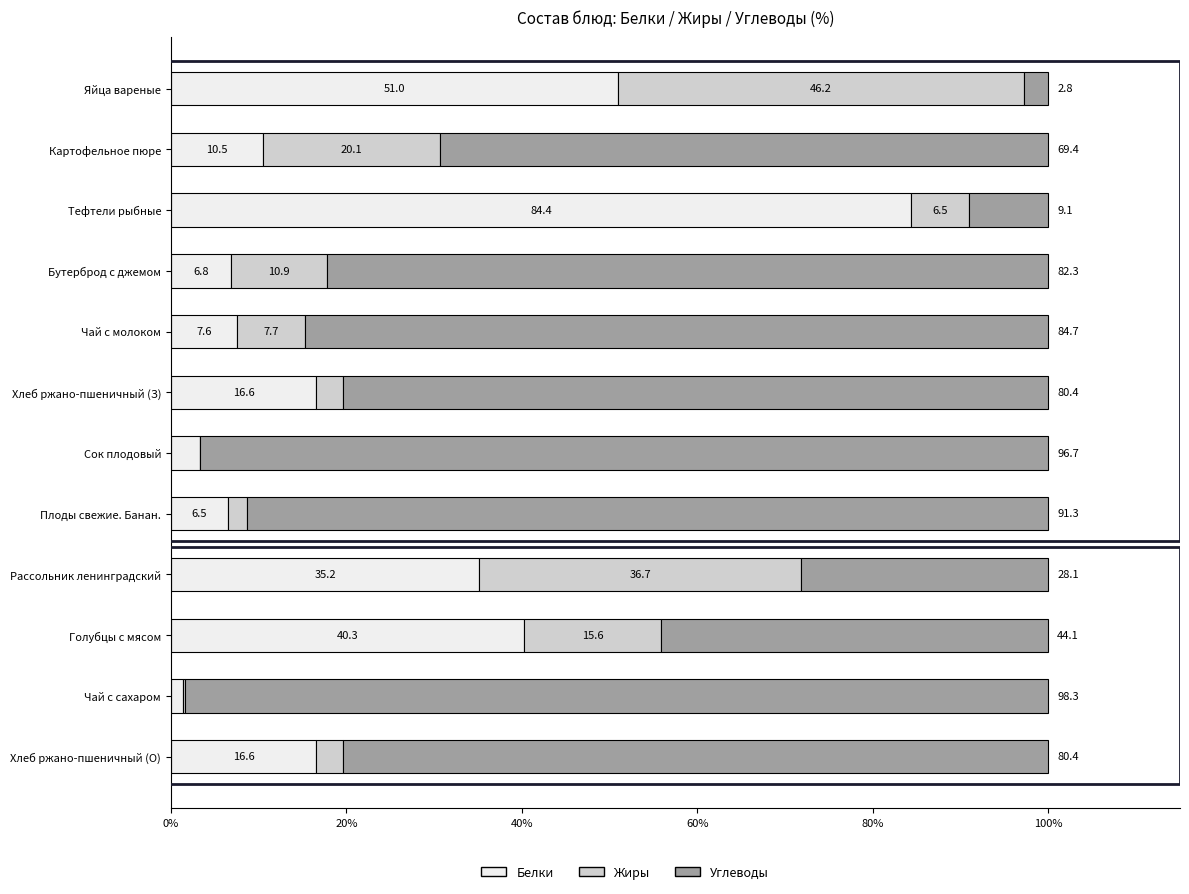

What value does the Белки series have at Плоды свежие. Банан.?

6.5